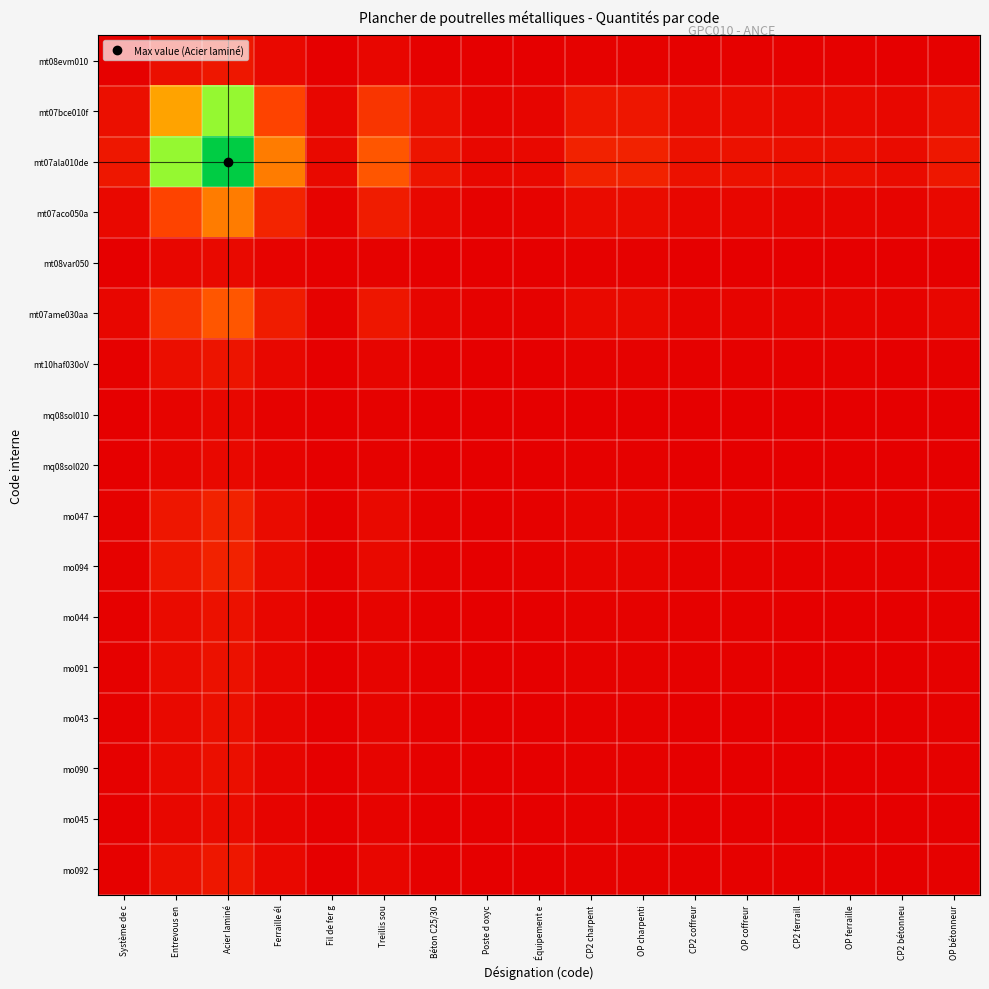

Between OP coffreur and OP bétonneur, which series saw the biggest shift?

mt07ala010de